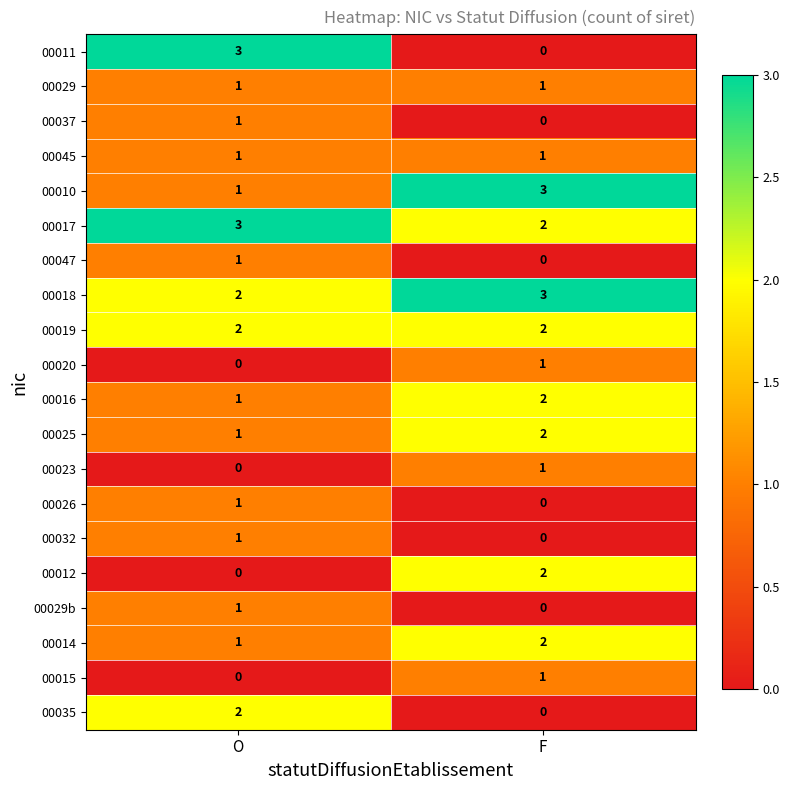

Is the value of 00015 at O greater than the value of 00010 at F?

No